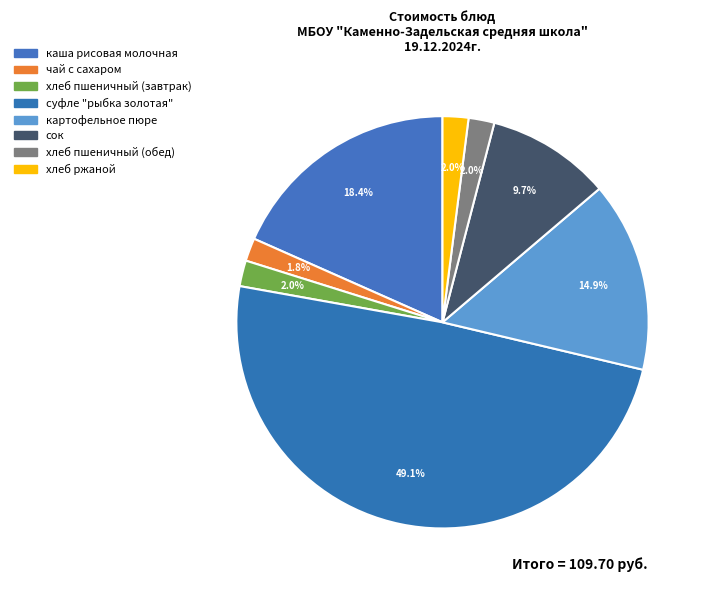

How many slices are in this pie chart?

8